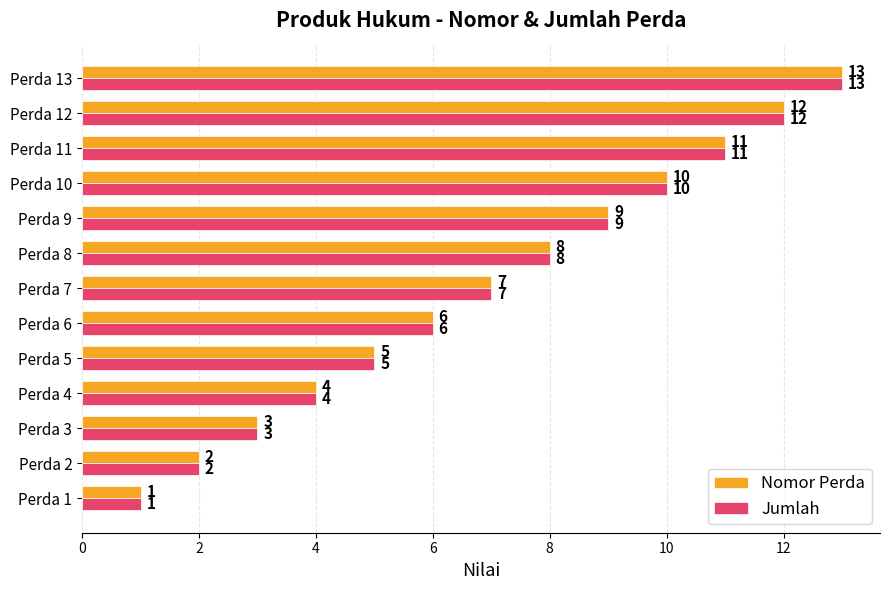

Where is Nomor Perda nearest to the value 7?

Perda 7